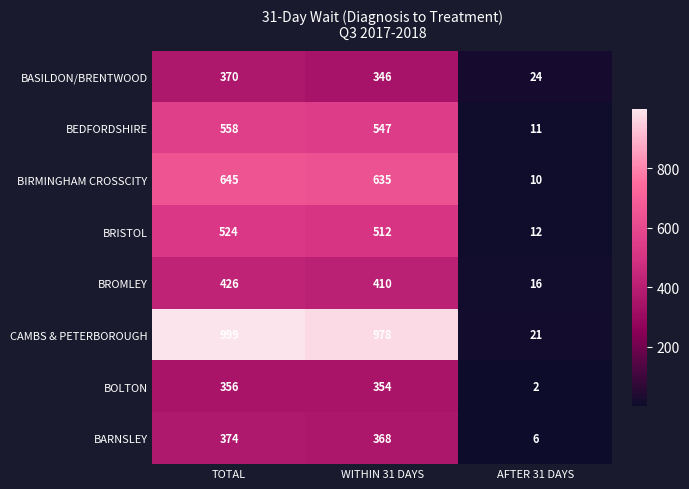

Where is BRISTOL nearest to the value 268?

WITHIN 31 DAYS